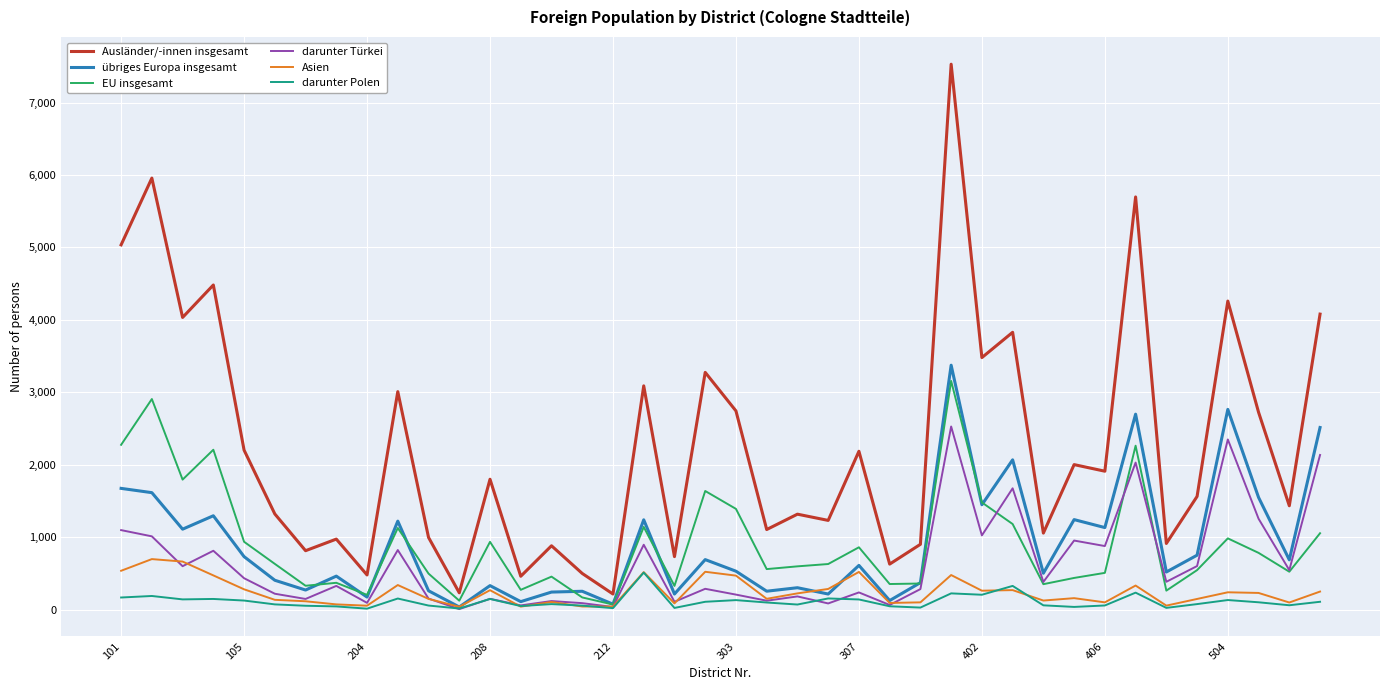

What are all the series names shown in the legend?

Ausländer/-innen insgesamt, übriges Europa insgesamt, EU insgesamt, darunter Türkei, Asien, darunter Polen